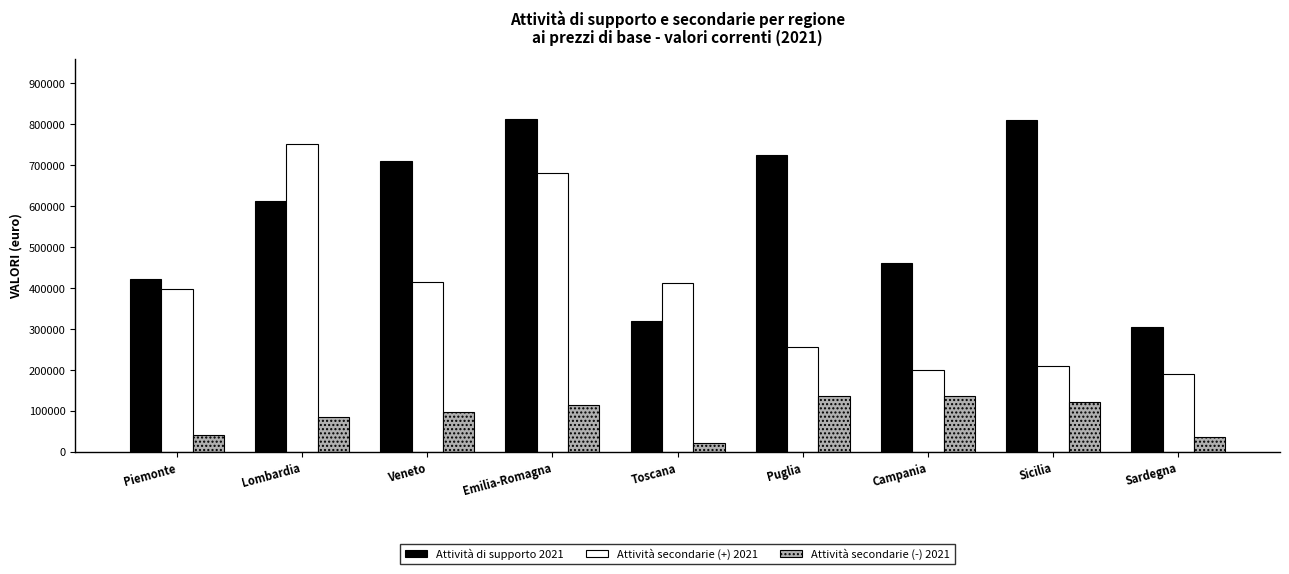

What is the sum of all Attività di supporto 2021 values?

5177068.5